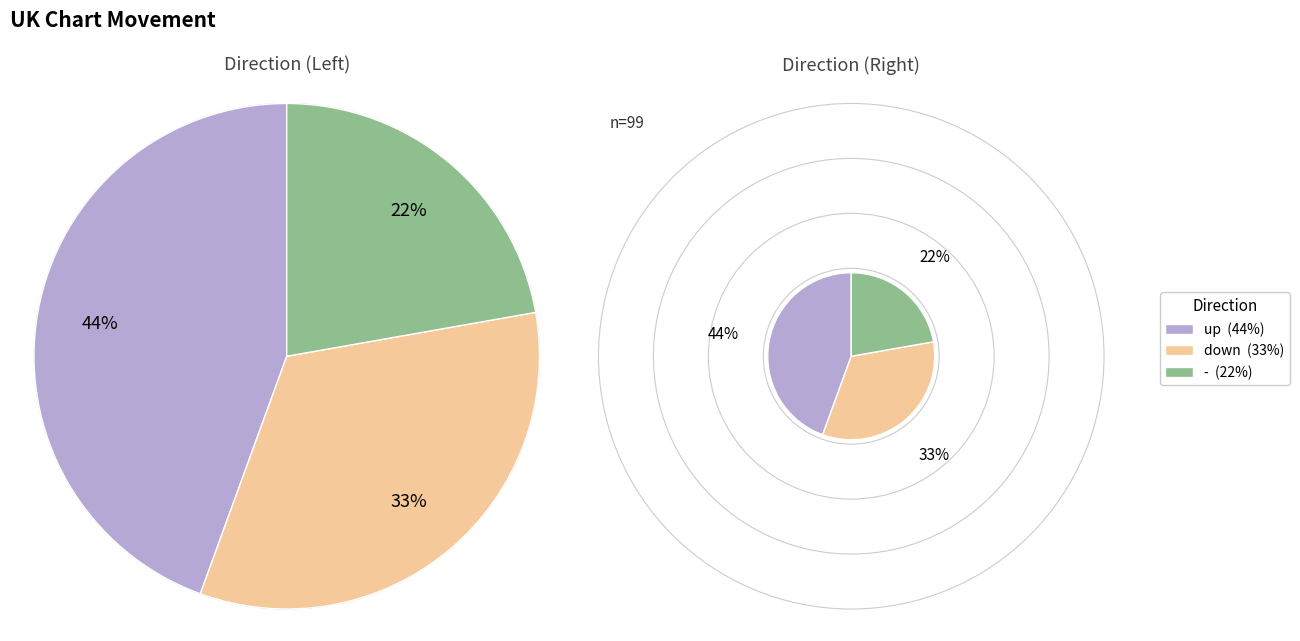

How many segments does this pie chart have?

3